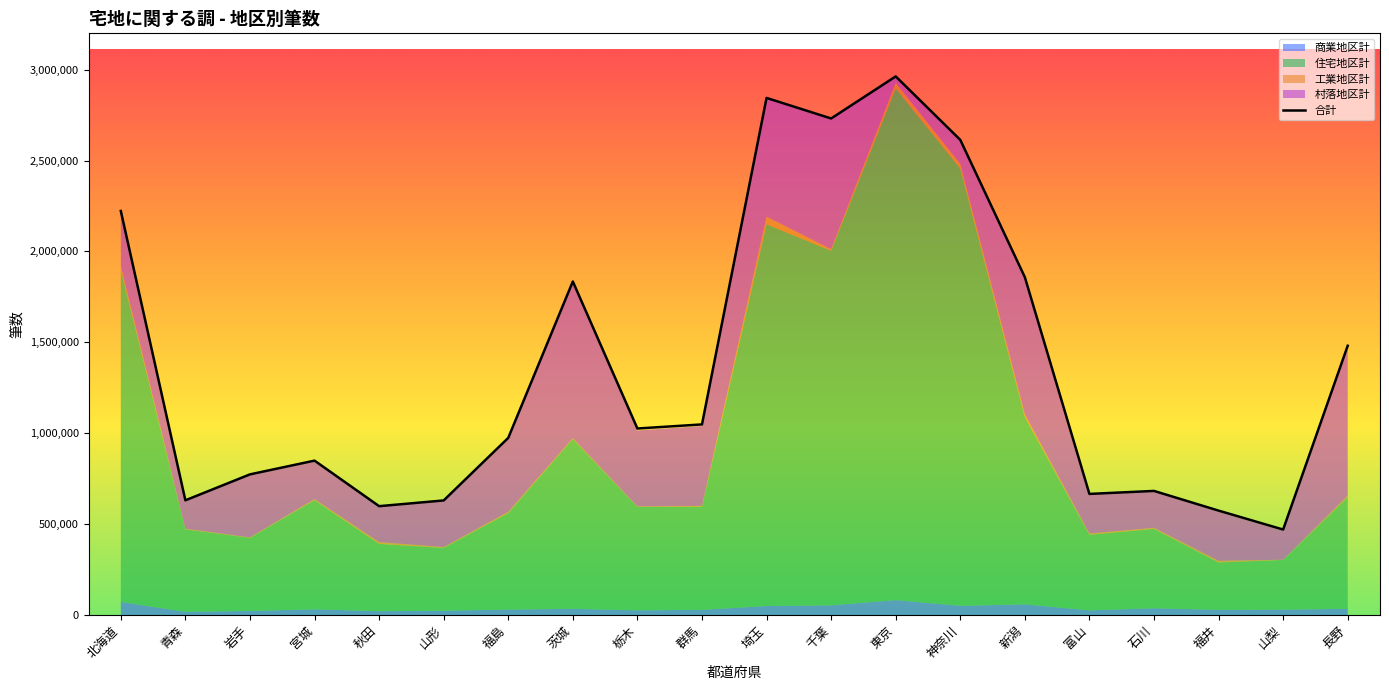

What value does the data have at 宮城, to the nearest 50?

849300